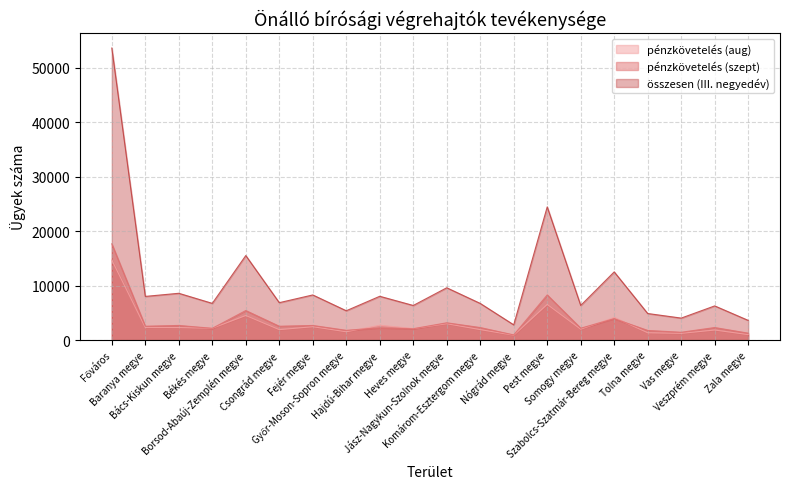

At how many categories does at least one series exceed 24052?

2